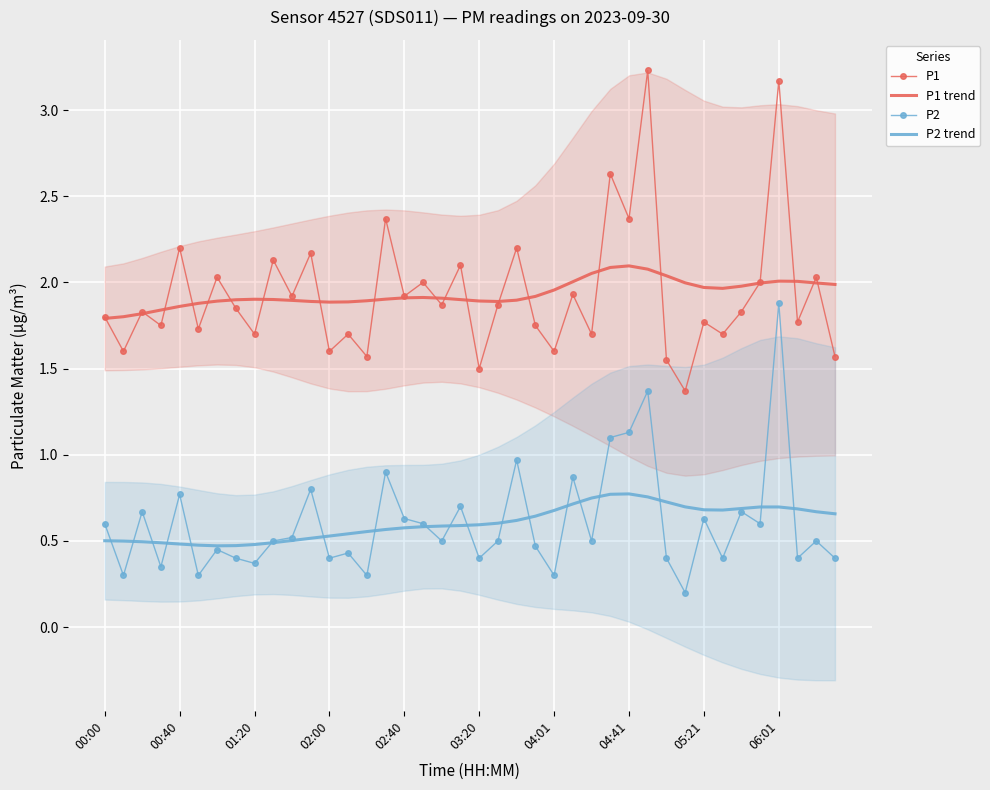

What is the smallest value displayed?

0.2